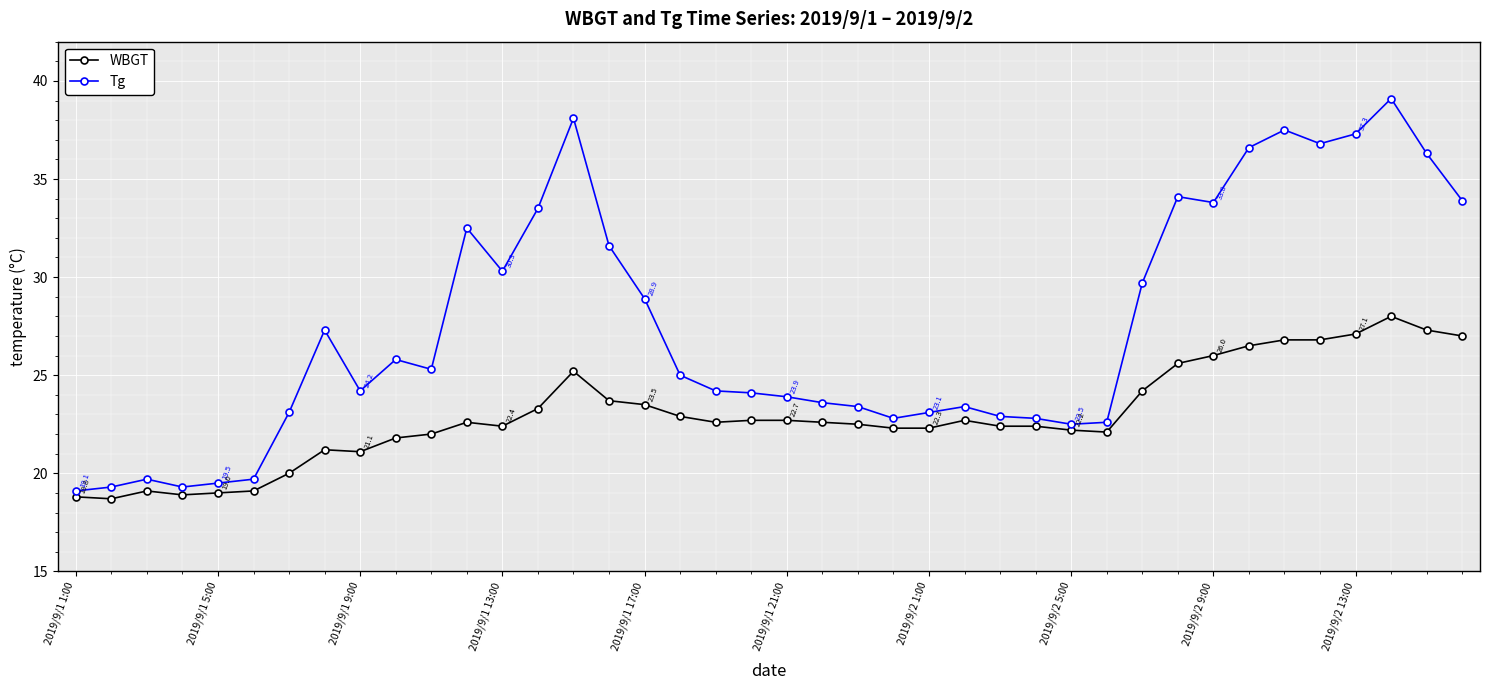

What is the difference between the maximum and minimum values in the Tg series?

20.0